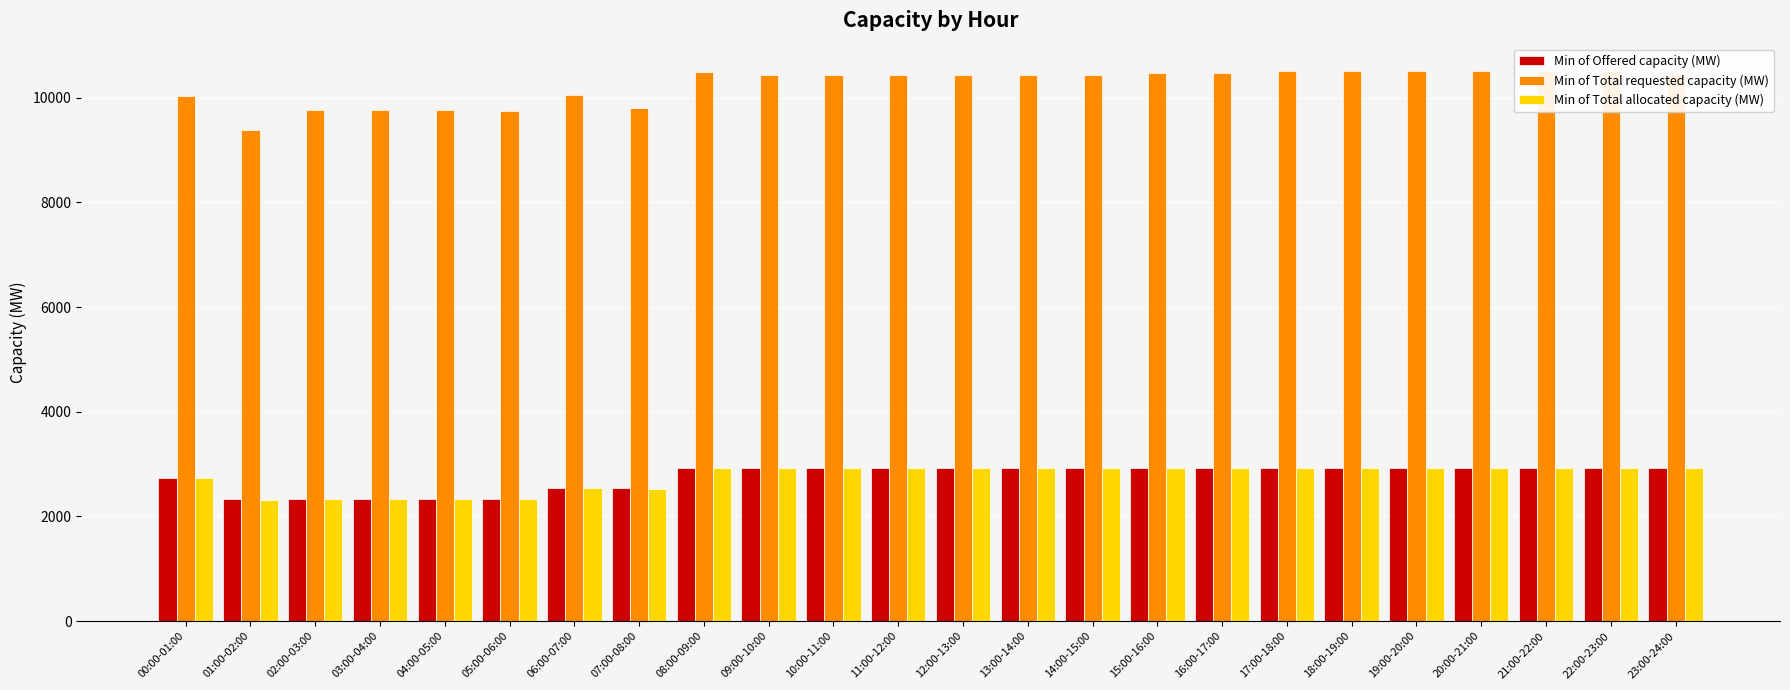

What is the difference between the highest and lowest values at 06:00-07:00?

7500